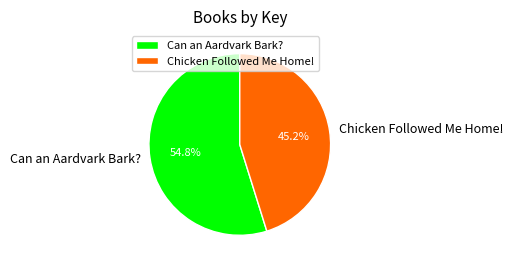

Count the number of slices in the pie.

2